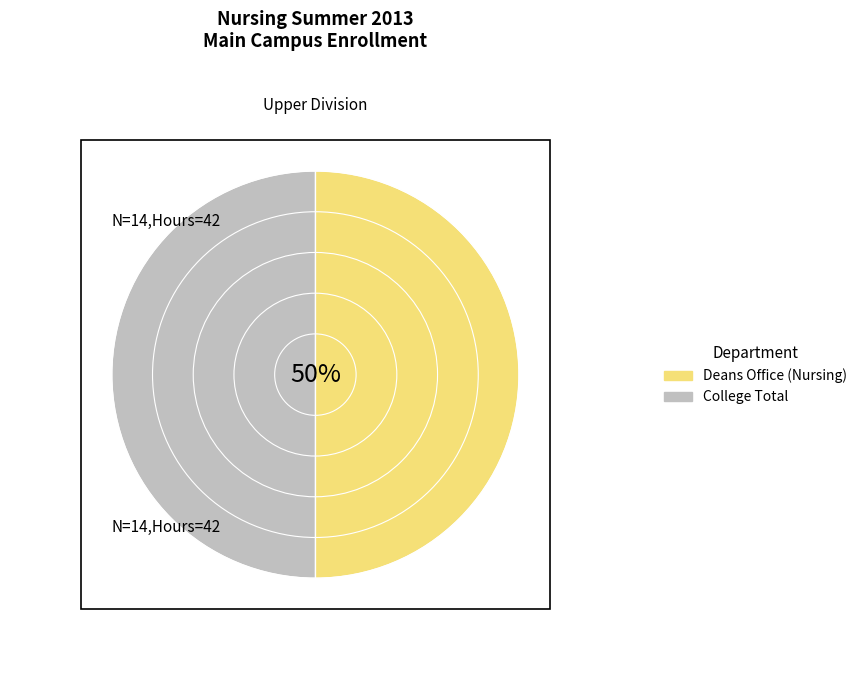

Approximately how many times larger is the value at Deans Office (Nursing) compared to College Total?

1.0